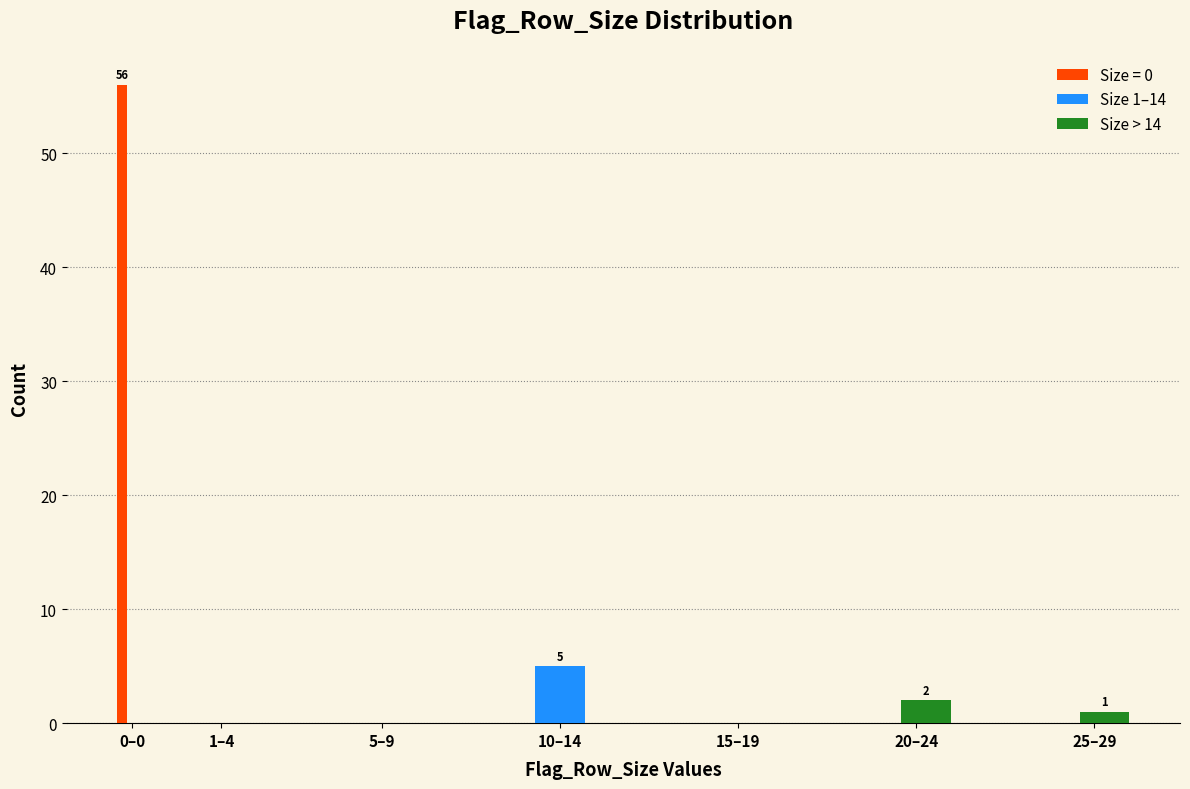

Reading left to right, extract all data points from this chart.

Size = 0: 56	0	0	0	0	0	0
Size 1–14: 0	0	0	5	0	0	0
Size > 14: 0	0	0	0	0	2	1